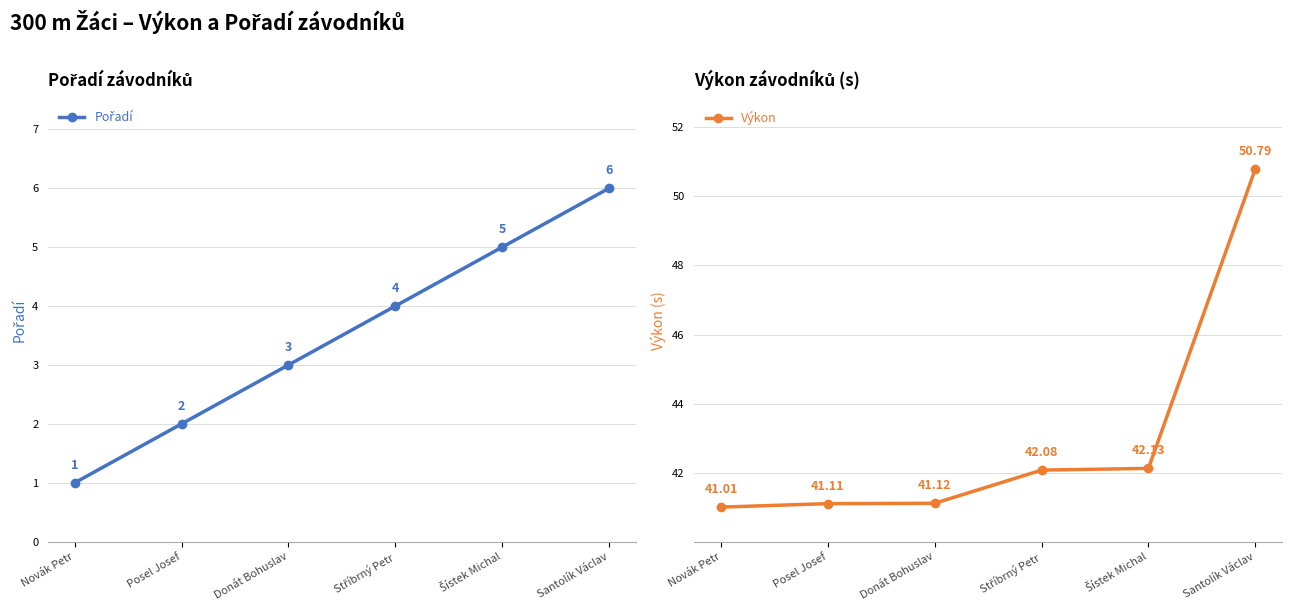

At which label does Pořadí reach its minimum?

Novák Petr